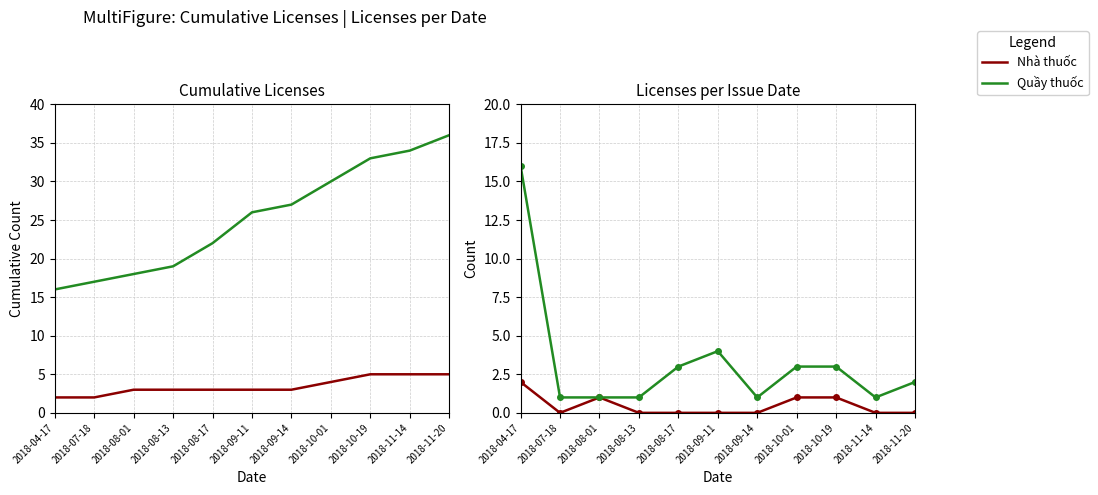

How many distinct data groups are displayed?

2